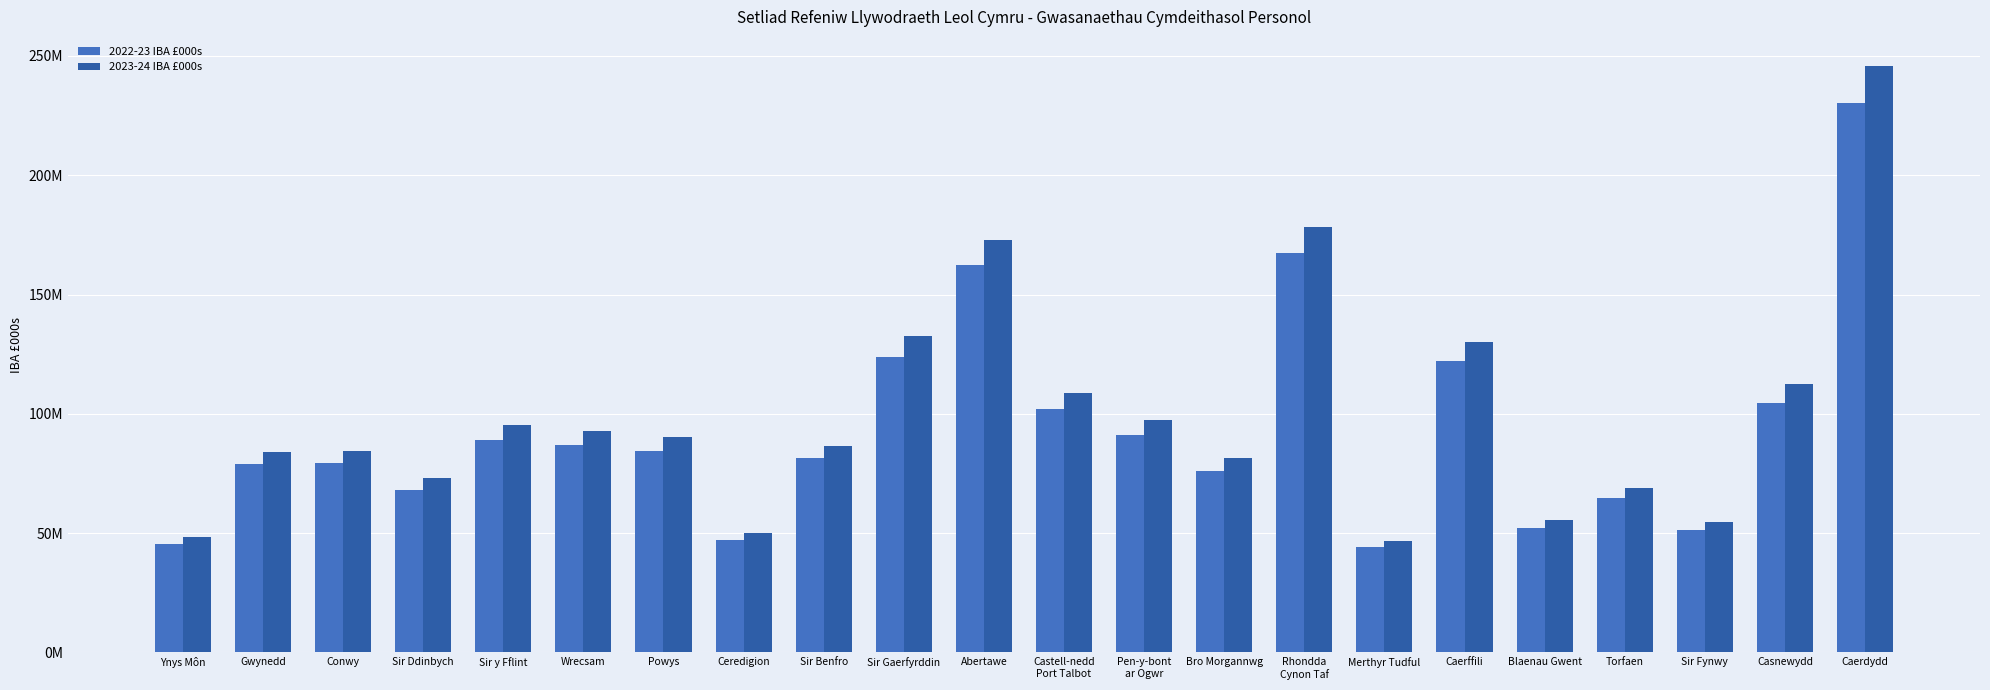

Reading left to right, extract all data points from this chart.

2022-23 IBA £000s: Ynys Môn=45467915.7	Gwynedd=79041330.3	Conwy=79557186.7	Sir Ddinbych=68133288.1	Sir y Fflint=89014686.7	Wrecsam=87008359.8	Powys=84275333.7	Ceredigion=46980656.8	Sir Benfro=81491271.1	Sir Gaerfyrddin=123910518.3	Abertawe=162507900.7	Castell-nedd
Port Talbot=101950871.4	Pen-y-bont
ar Ogwr=91228724.3	Bro Morgannwg=76246172.5	Rhondda
Cynon Taf=167331595.0	Merthyr Tudful=43991903.6	Caerffili=122188396.0	Blaenau Gwent=52177247.2	Torfaen=64817073.2	Sir Fynwy=51180694.0	Casnewydd=104653791.6	Caerdydd=230118864.1
2023-24 IBA £000s: Ynys Môn=48496127.8	Gwynedd=83806336.8	Conwy=84420444.1	Sir Ddinbych=73173990.4	Sir y Fflint=95132158.6	Wrecsam=92957153.2	Powys=90135719.1	Ceredigion=50163568.8	Sir Benfro=86669598.2	Sir Gaerfyrddin=132744126.1	Abertawe=172849644.0	Castell-nedd
Port Talbot=108810995.7	Pen-y-bont
ar Ogwr=97402523.3	Bro Morgannwg=81615264.6	Rhondda
Cynon Taf=178141542.0	Merthyr Tudful=46821330.7	Caerffili=130065890.1	Blaenau Gwent=55483583.1	Torfaen=69089245.5	Sir Fynwy=54559101.4	Casnewydd=112347733.0	Caerdydd=245705636.4